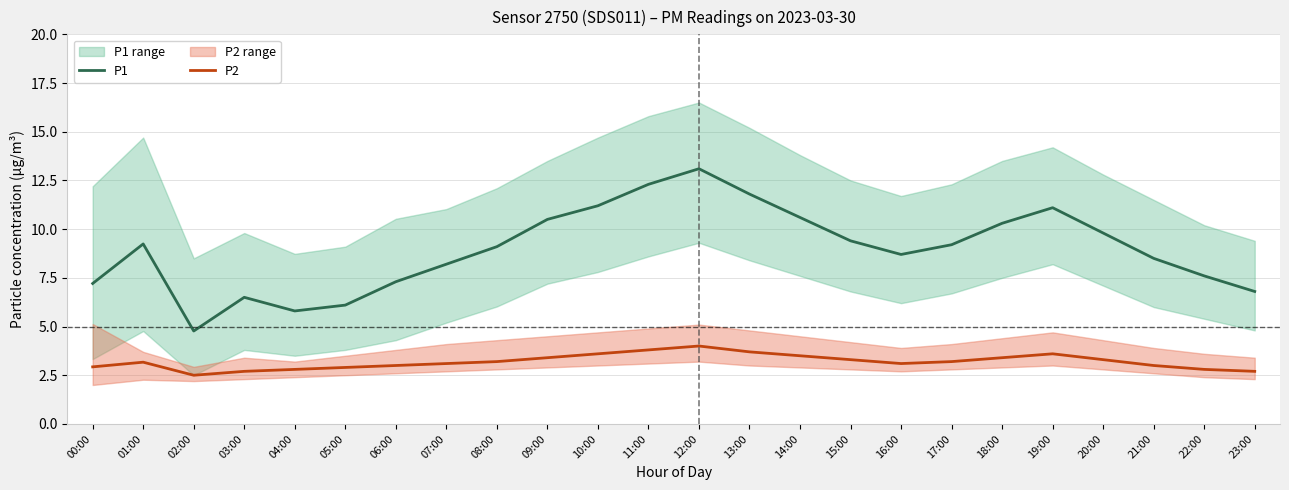

What is the label of the 7th point from the right?

17:00